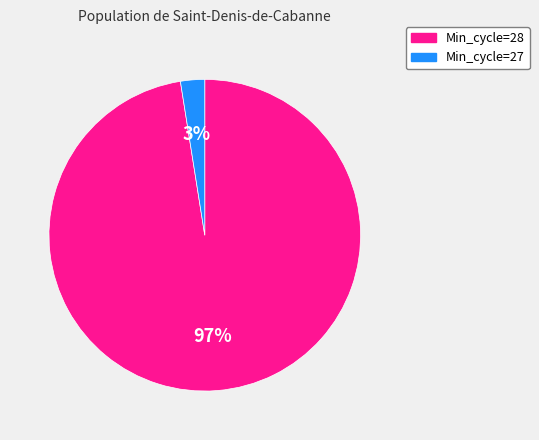

Is the sum of Min_cycle=28 and Min_cycle=27 greater than half?

Yes